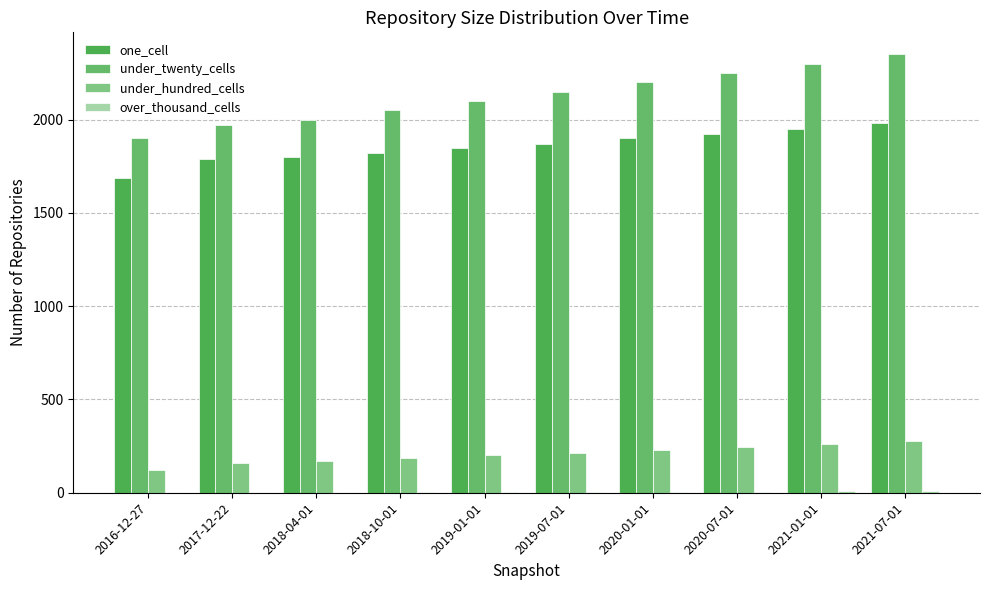

What is the average value of the under_twenty_cells series?

2127